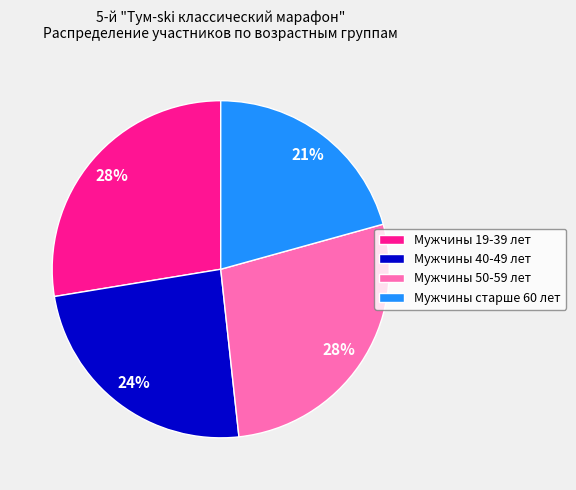

To the nearest percent, what portion does Мужчины 50-59 лет represent?

28%